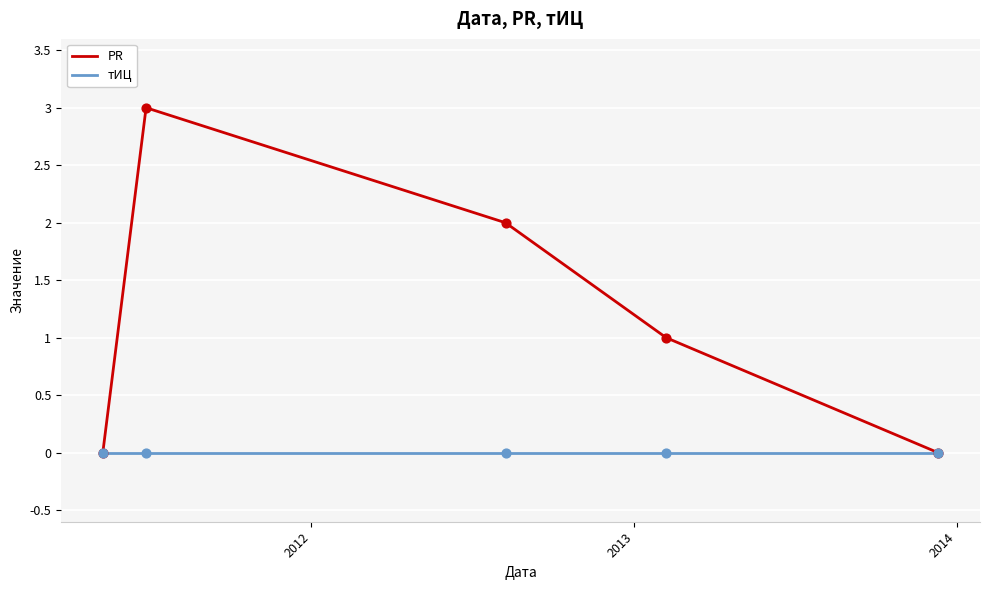

What is the highest value of the PR series?

3